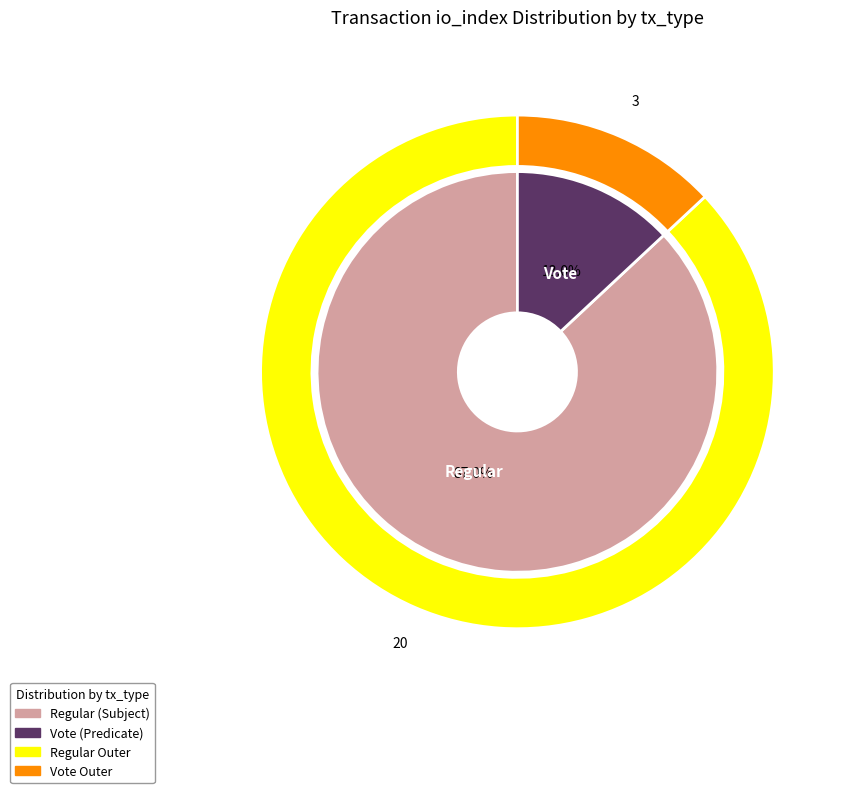

To the nearest percent, what percentage of the pie is Regular?

87%